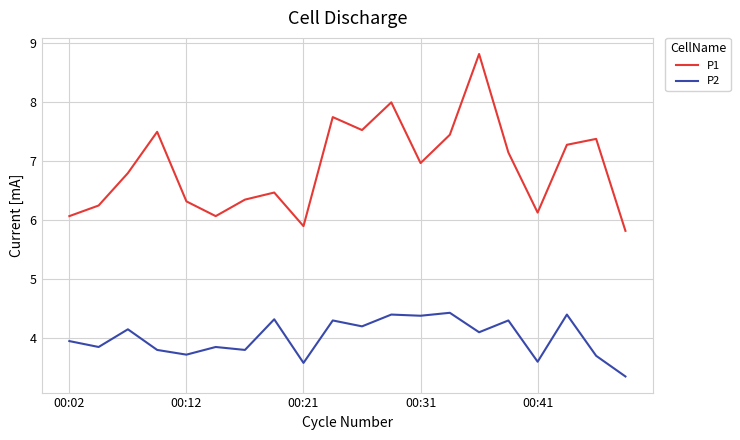

Which series has the largest total across all categories?

P1